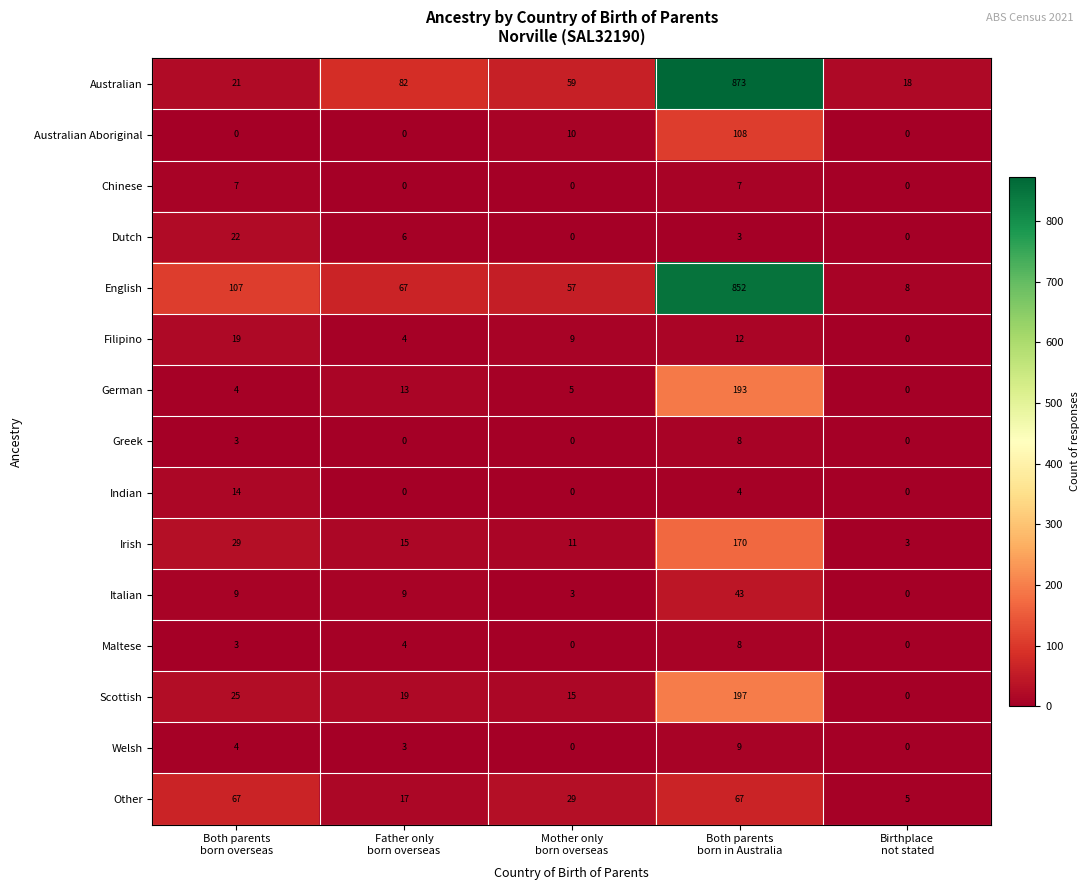

At which category is the sum across all series the highest?

Both parents
born in Australia